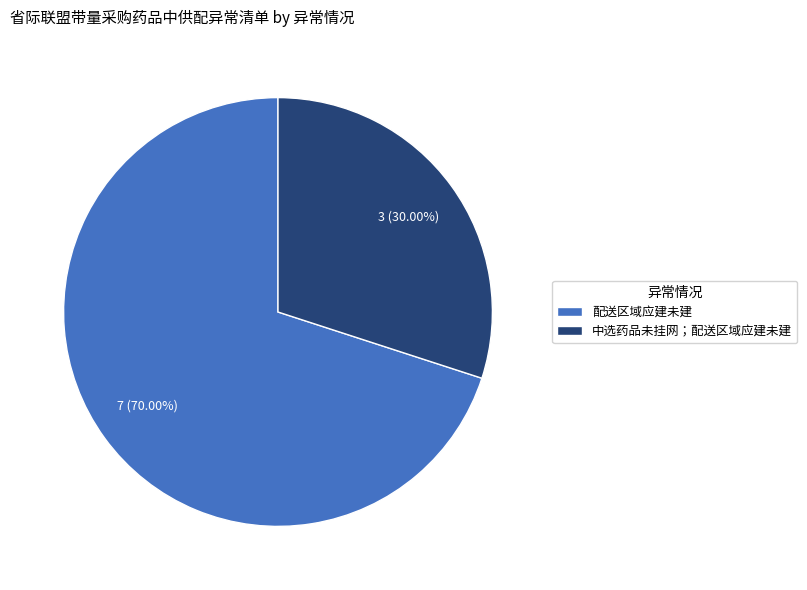

Is 中选药品未挂网；配送区域应建未建 the majority of the pie?

No